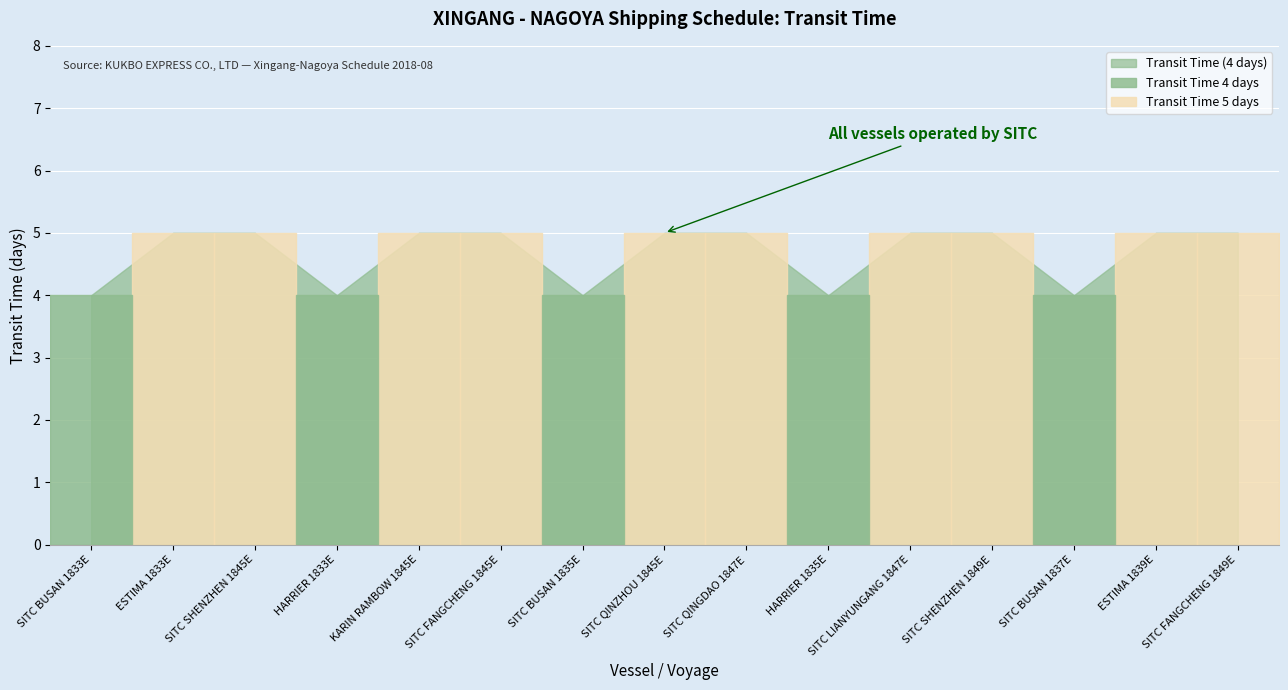

True or false: the data has more than 2 interior local peaks.

False